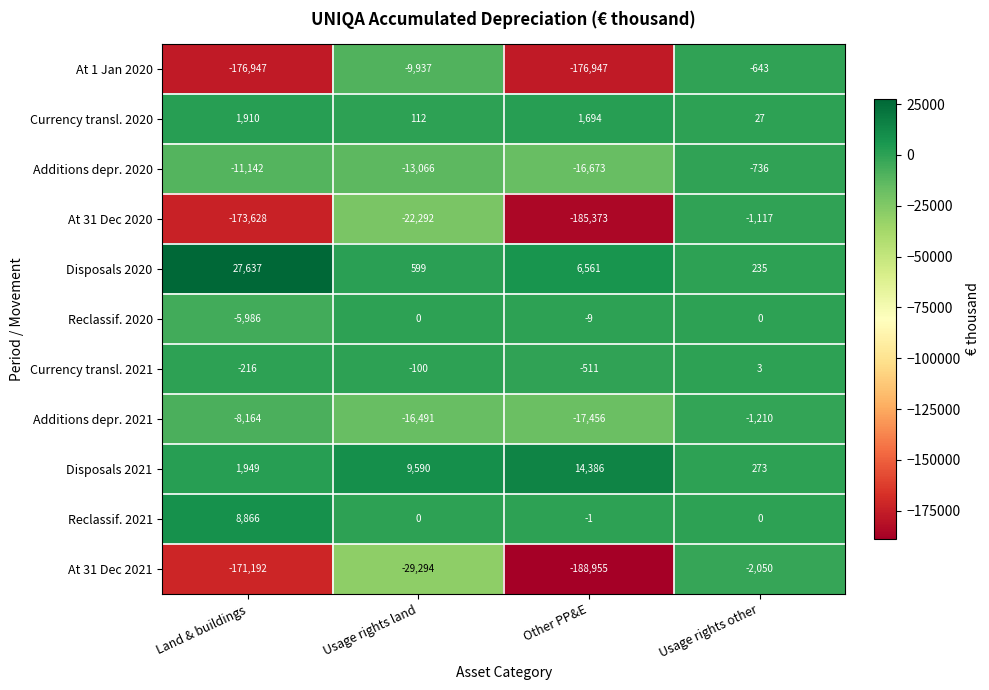

Rank the series by their maximum value, from lowest to highest.

At 31 Dec 2021, Additions depr. 2021, At 31 Dec 2020, Additions depr. 2020, At 1 Jan 2020, Reclassif. 2020, Currency transl. 2021, Currency transl. 2020, Reclassif. 2021, Disposals 2021, Disposals 2020